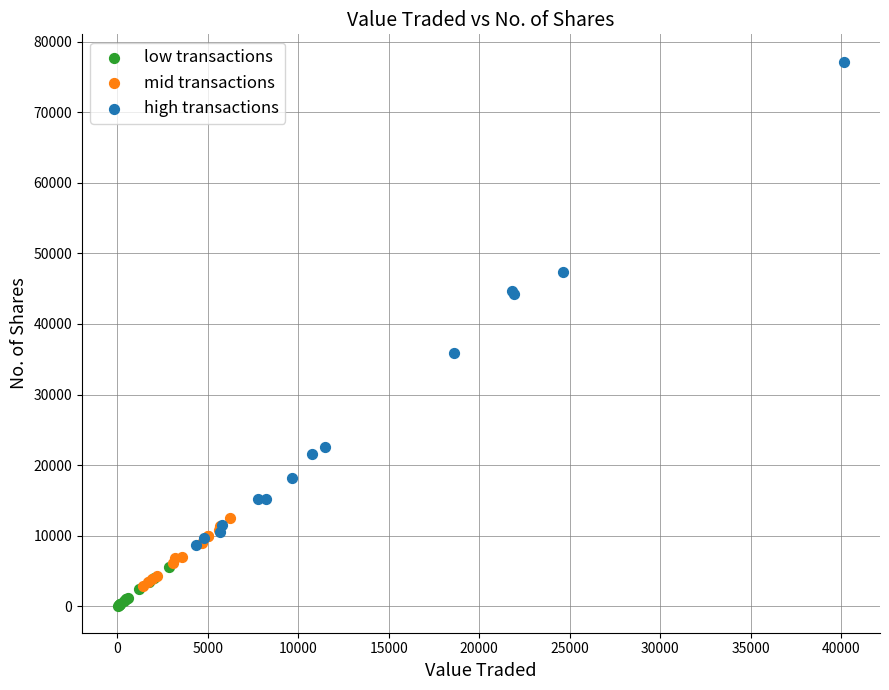

Which series has the widest spread of Y values?

high transactions